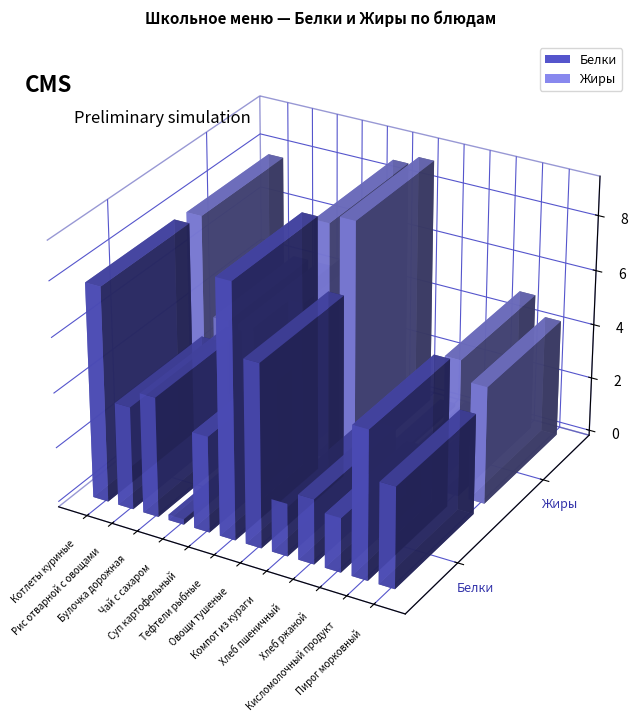

What is the value of the Белки bar at the 9th from the left?

2.4